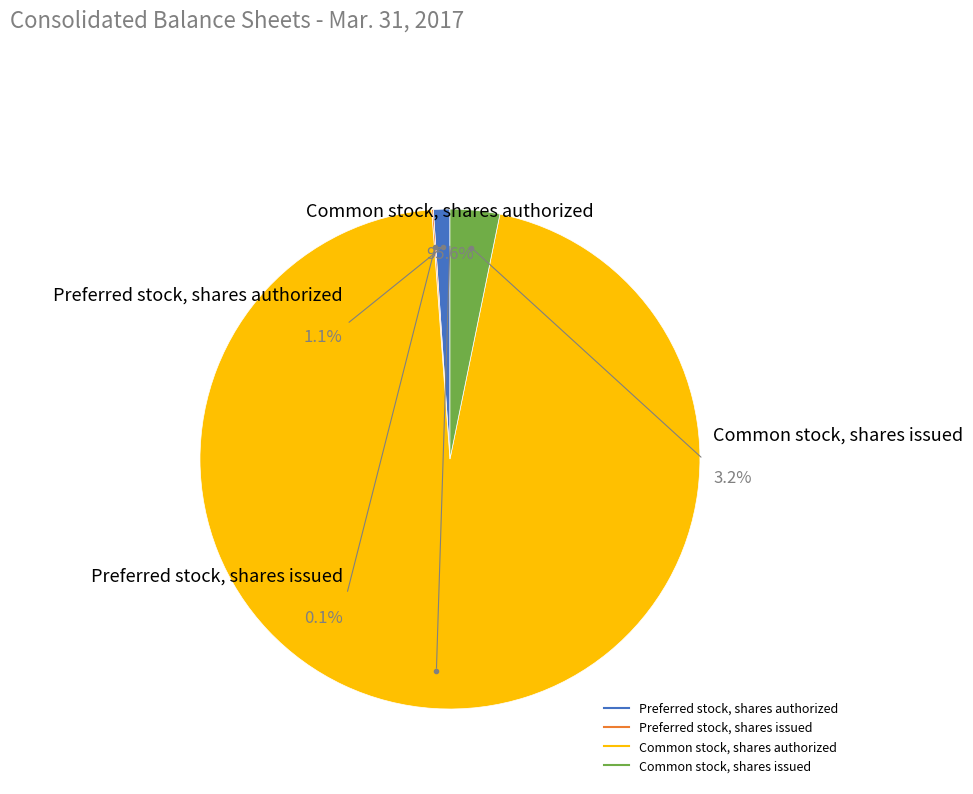

Which has a higher value, Preferred stock, shares authorized or Common stock, shares issued?

Common stock, shares issued